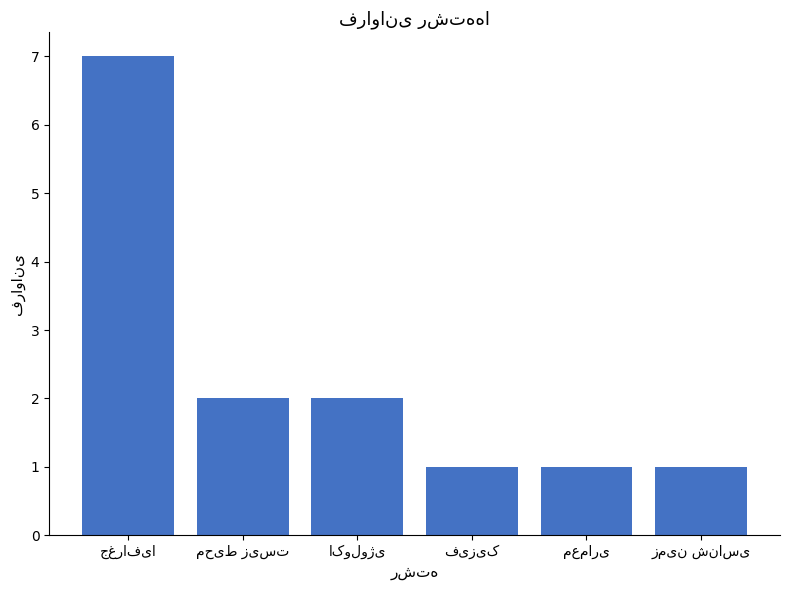

What is the maximum value shown in the chart?

7